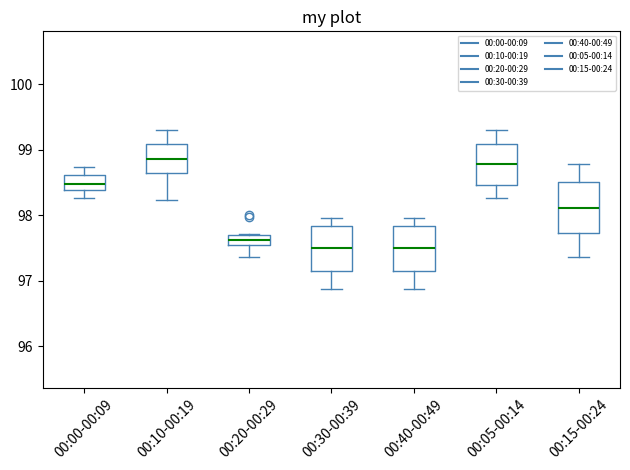

Comparing the boxes themselves (not the whiskers), which one is the tallest?

00:15-00:24